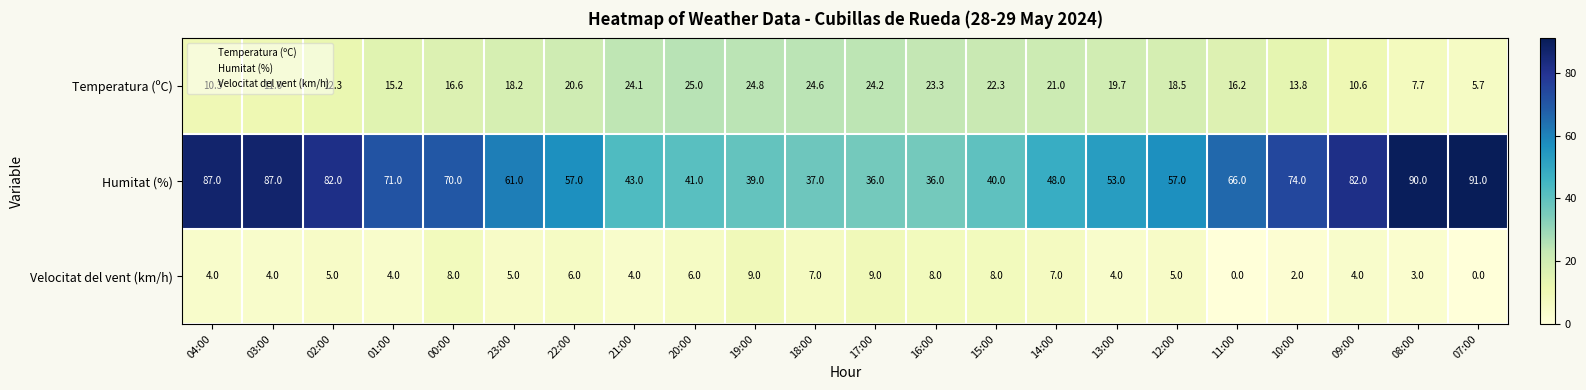

At how many categories does at least one series exceed 5?

22